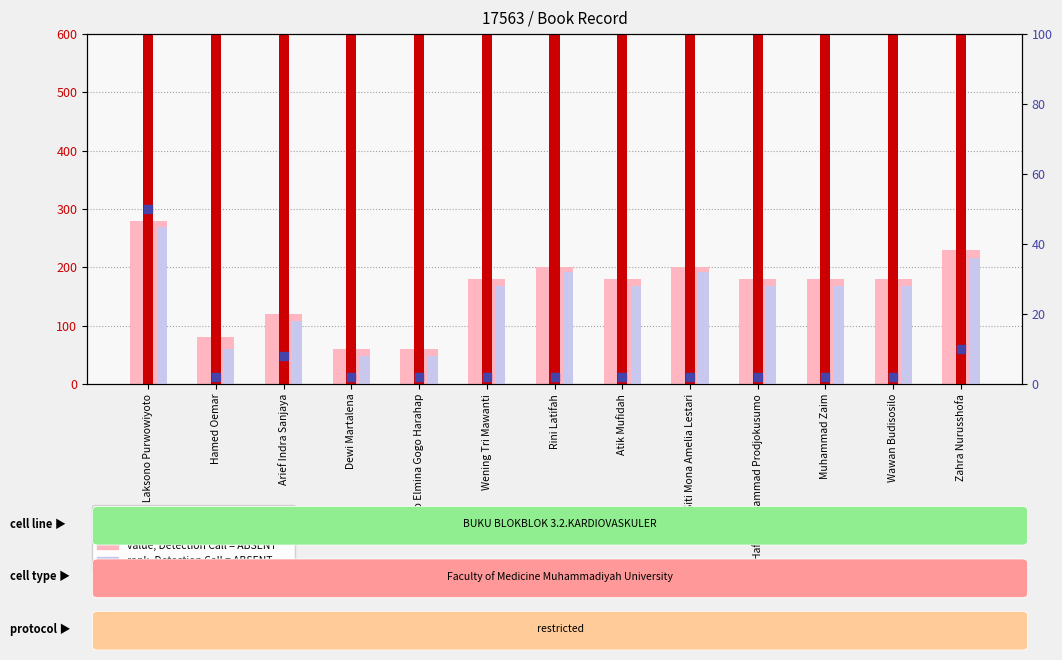

What are all the series names shown in the legend?

value, Detection Call = ABSENT, count, rank, Detection Call = ABSENT, percentile rank within the sample